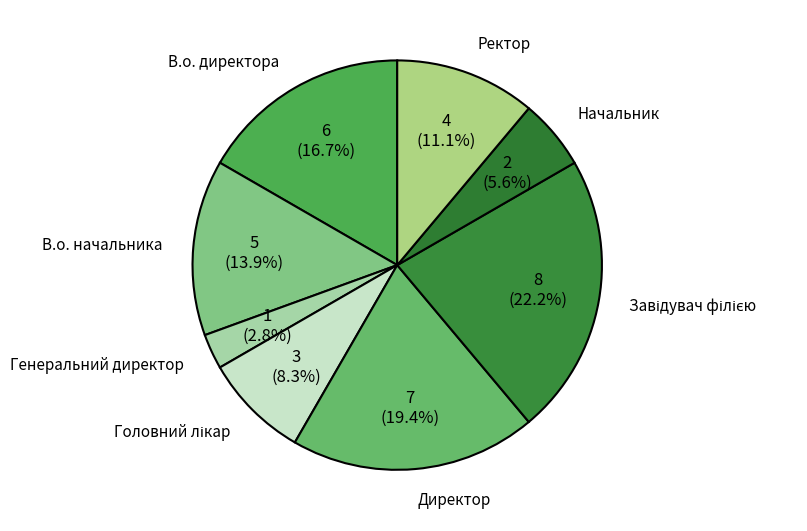

Between Ректор and Директор, which is larger?

Директор